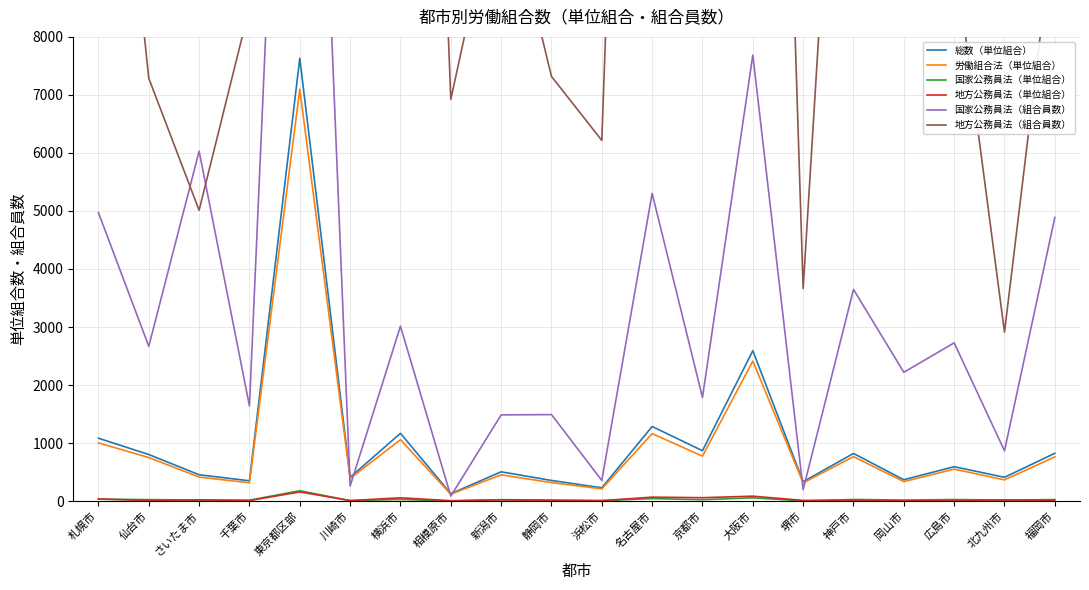

What is the label of the 3rd point from the right?

広島市